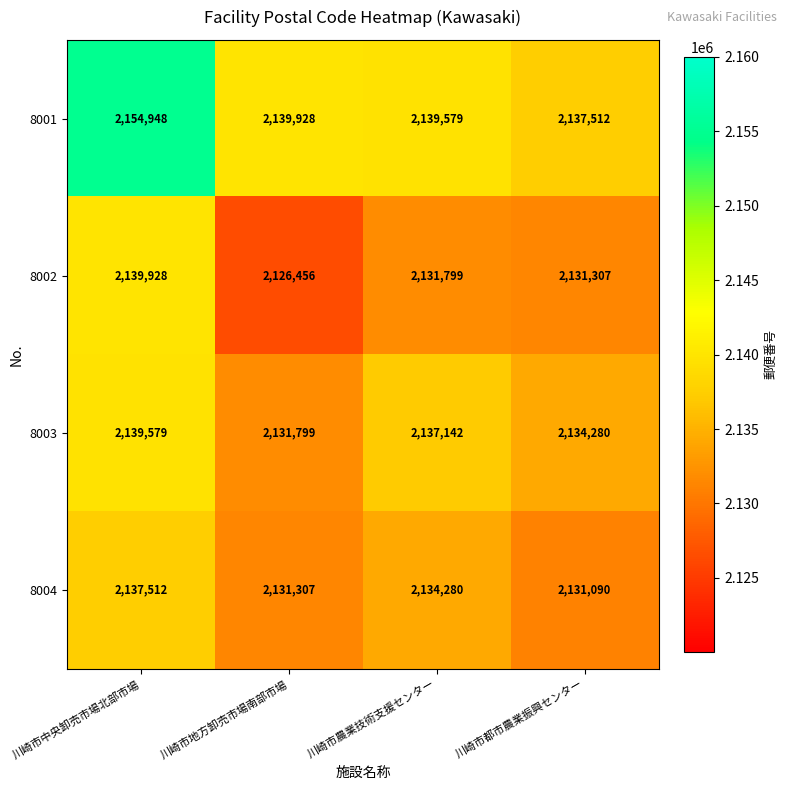

How many data points does each series have?

4